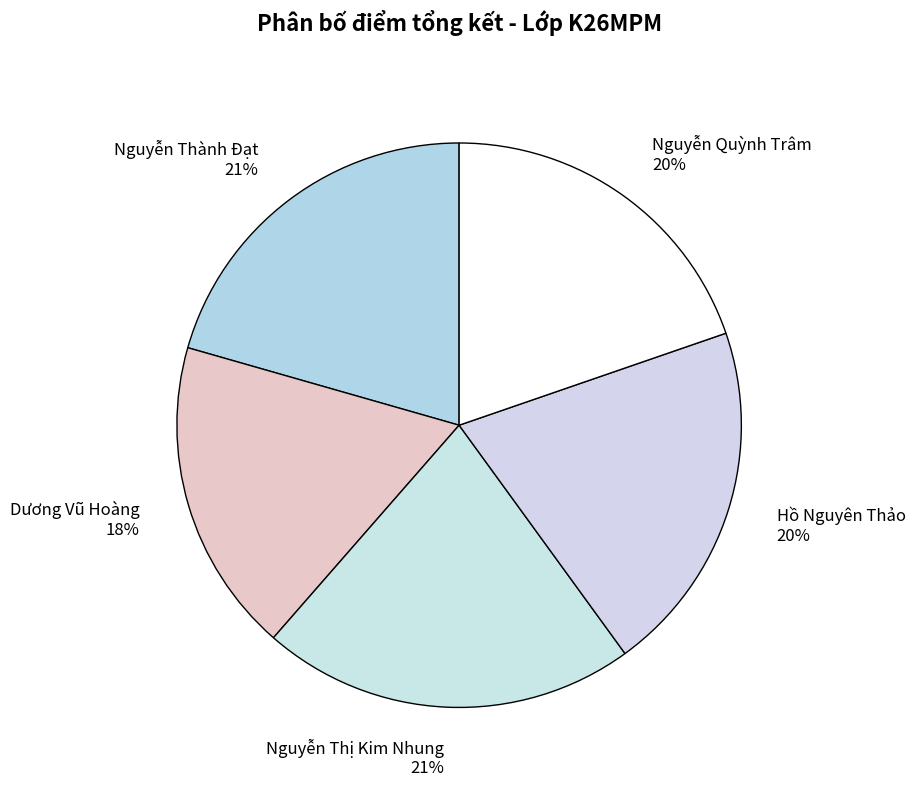

To the nearest percent, what is the combined percentage of Nguyễn Thành Đạt and Nguyễn Thị Kim Nhung?

42%